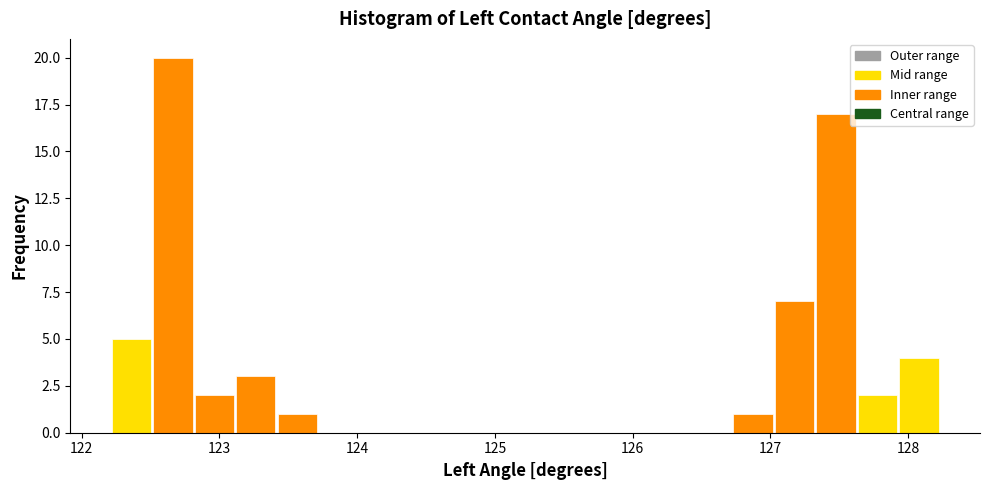

Around what value on the x-axis is the tallest bar? Give the approximate position of its centre, as read against the axis.

122.7